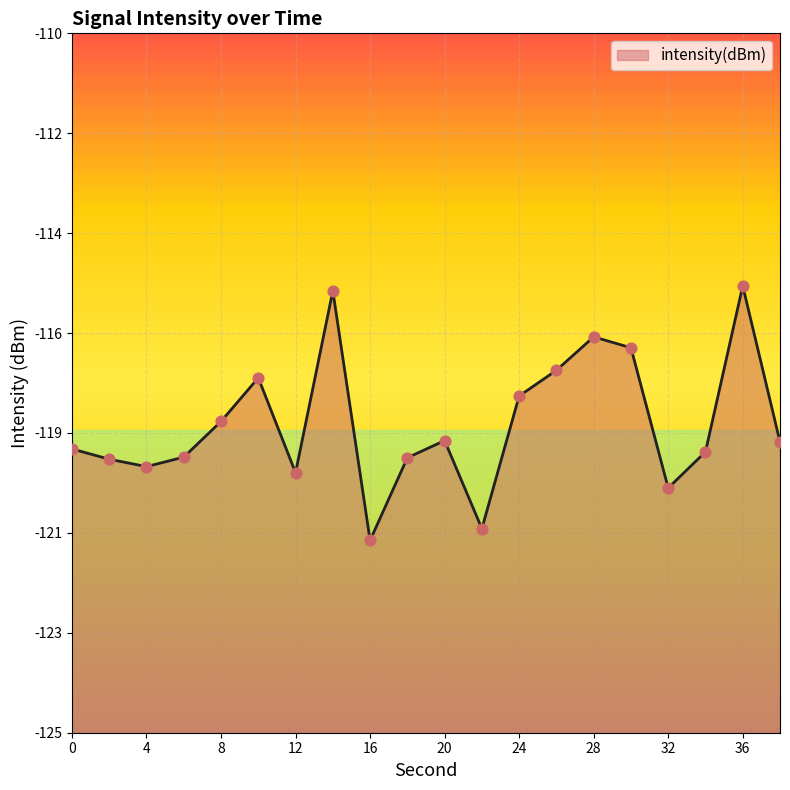

What is the change in value from 2 to 38?

+0.4